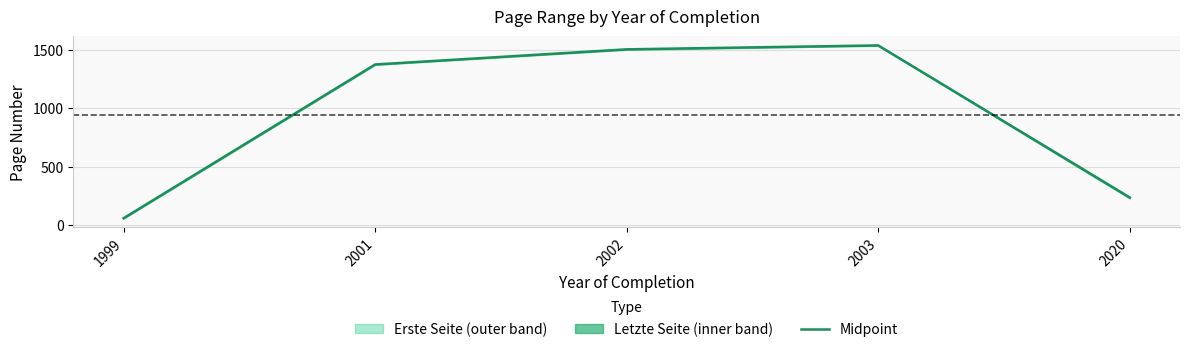

The chart shows a value of 2690.6 at 2002. True or false?

False